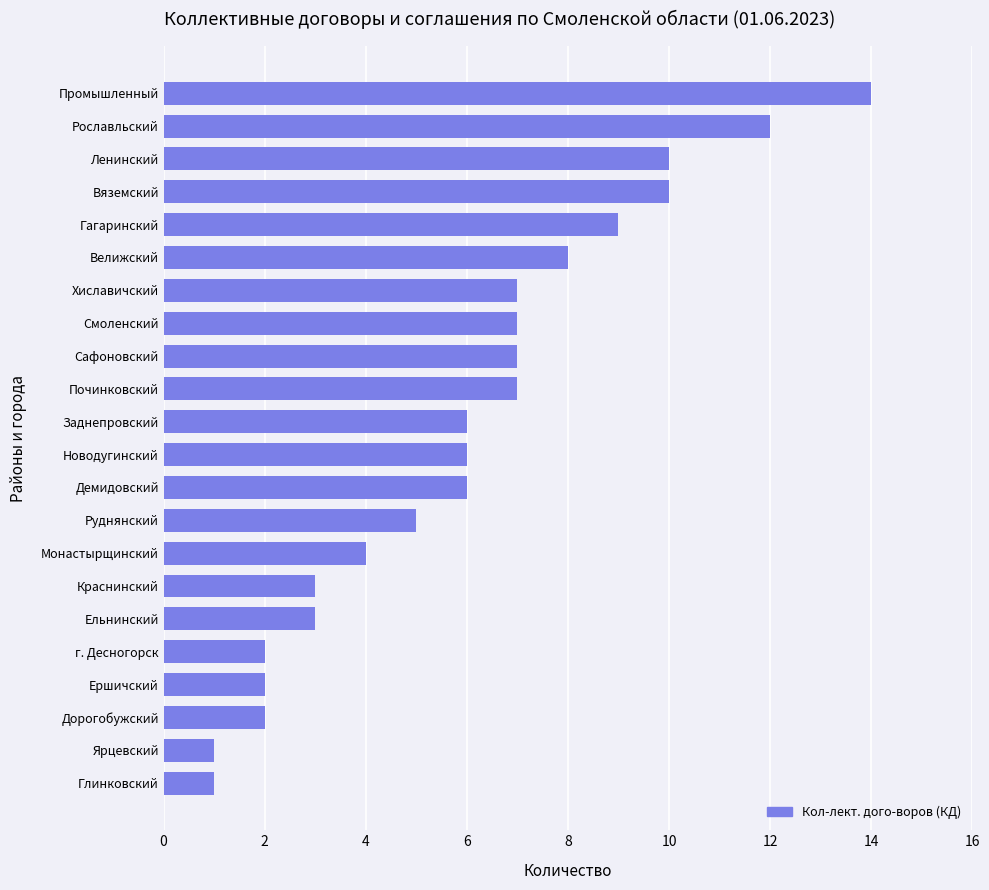

Reading bottom to top, transcribe all the data shown in this chart.

Глинковский=1	Ярцевский=1	Дорогобужский=2	Ершичский=2	г. Десногорск=2	Ельнинский=3	Краснинский=3	Монастырщинский=4	Руднянский=5	Демидовский=6	Новодугинский=6	Заднепровский=6	Починковский=7	Сафоновский=7	Смоленский=7	Хиславичский=7	Велижский=8	Гагаринский=9	Вяземский=10	Ленинский=10	Рославльский=12	Промышленный=14